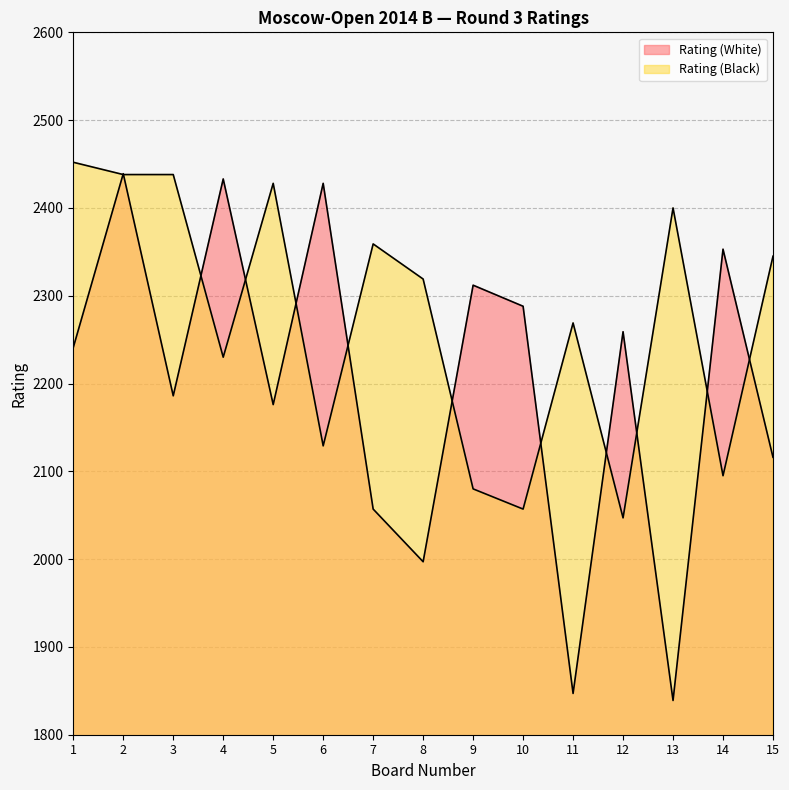

What is the total value across all series at 10?

4345